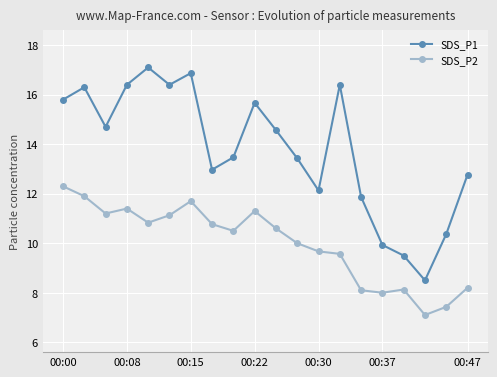

True or false: SDS_P1 and SDS_P2 cross at least once.

False